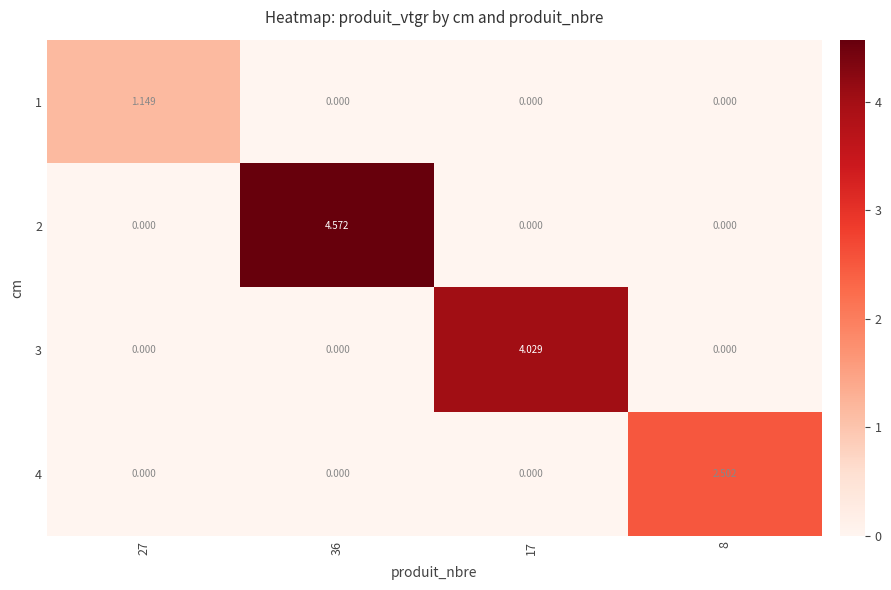

Is the value of 4 at 27 greater than the value of 1 at 27?

No